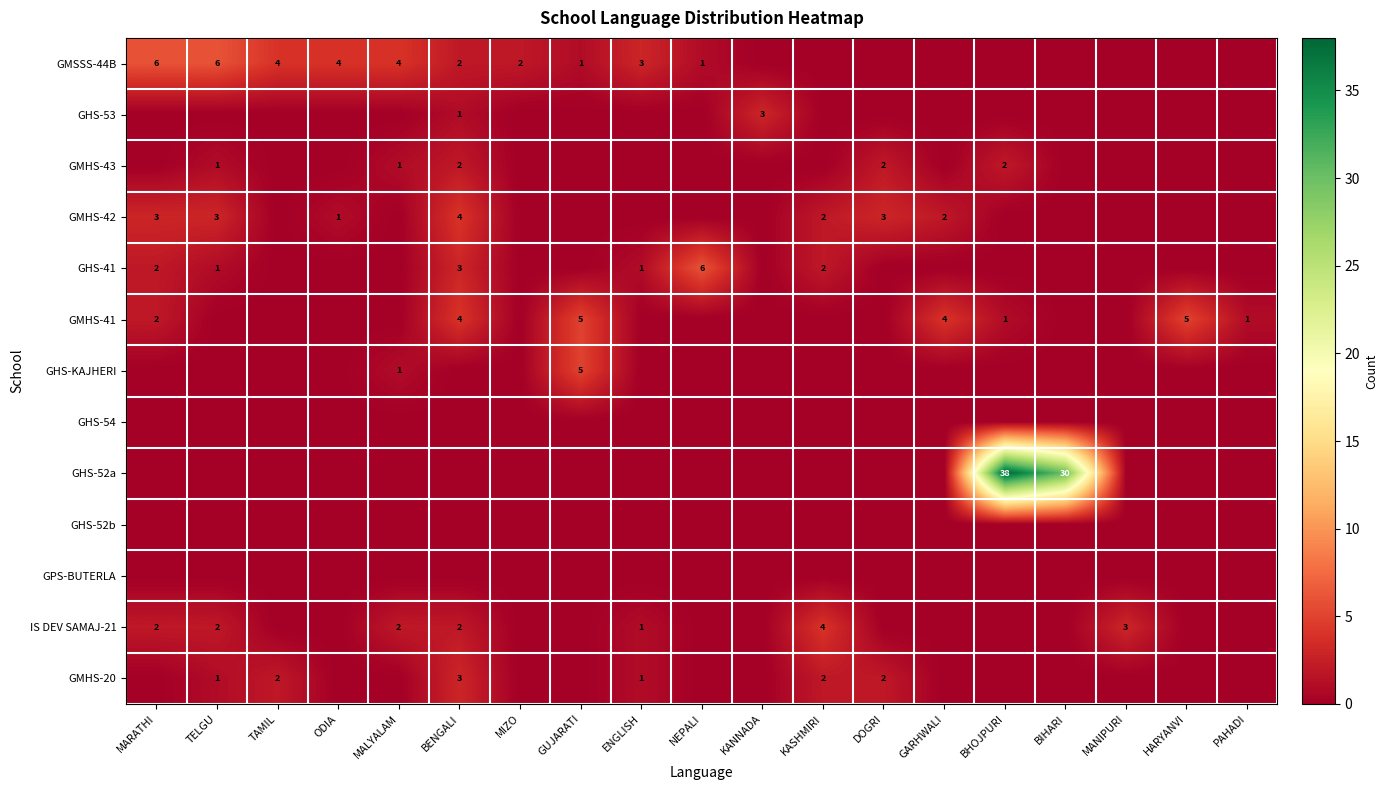

At which label does GHS-54 reach its minimum?

MARATHI